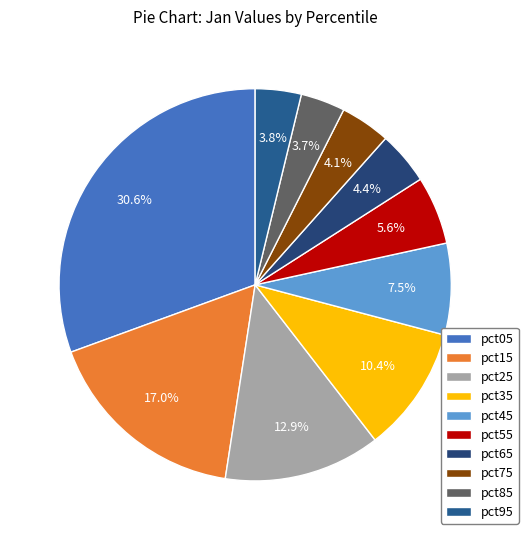

To the nearest percent, what percentage of the pie is pct25?

13%